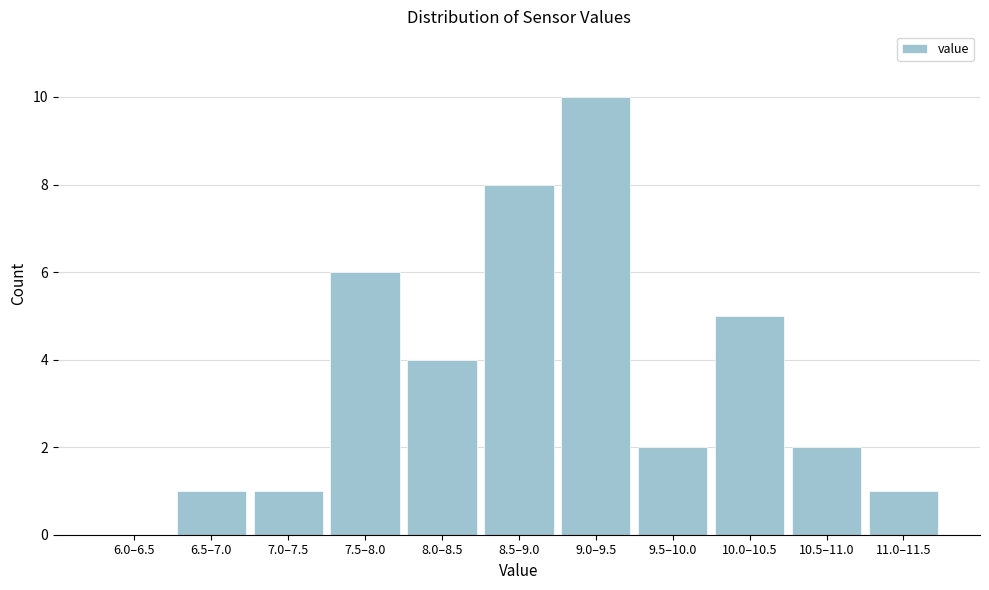

Reading left to right, extract all data points from this chart.

6.0–6.5=0	6.5–7.0=1	7.0–7.5=1	7.5–8.0=6	8.0–8.5=4	8.5–9.0=8	9.0–9.5=10	9.5–10.0=2	10.0–10.5=5	10.5–11.0=2	11.0–11.5=1